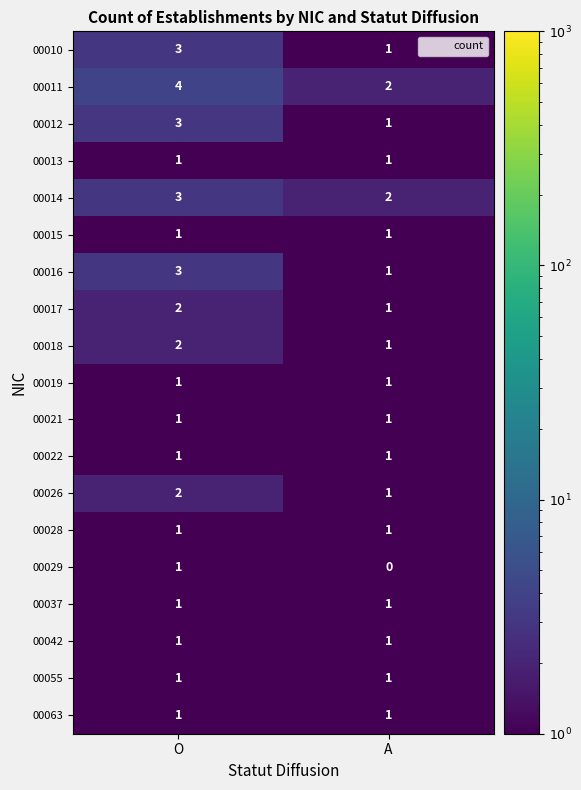

Count the number of data series in this chart.

19